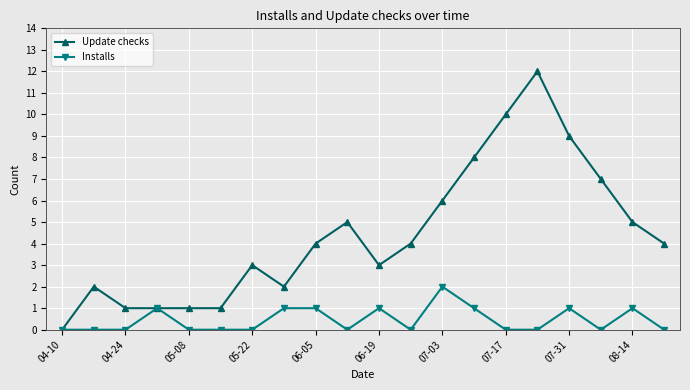

What is the difference between the second highest and second lowest values in the Update checks series?

9